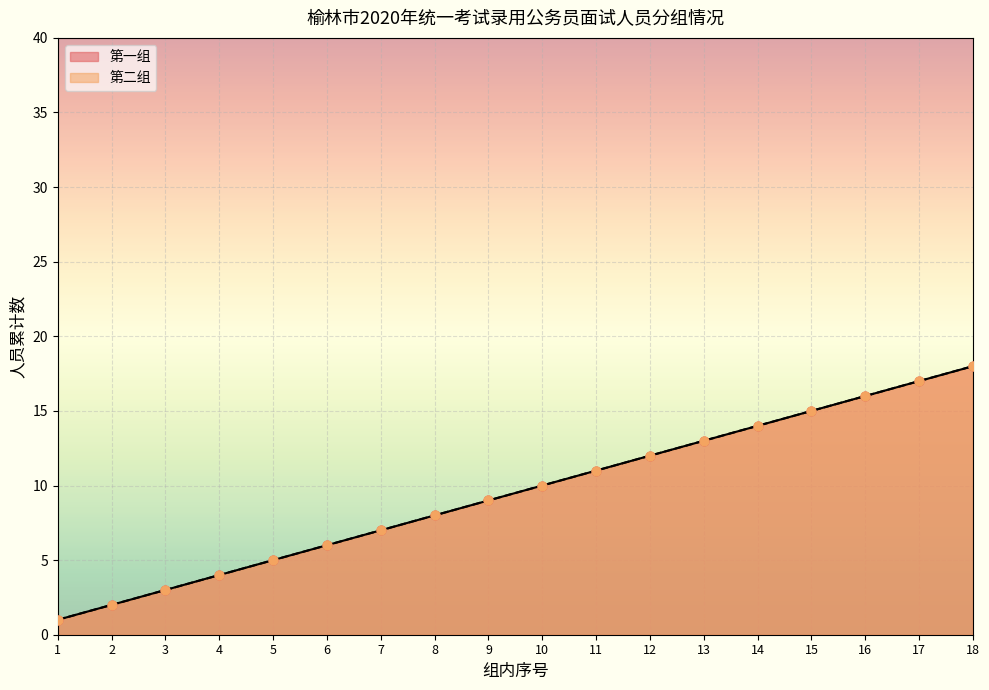

At which category is the sum across all series the highest?

18